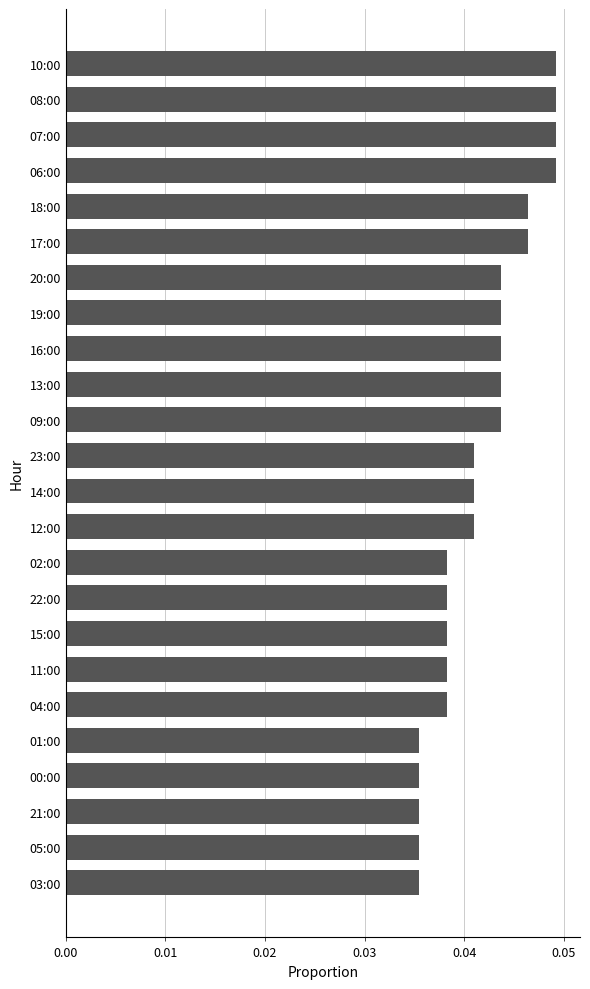

Count the values in the range 0 to 1.

24